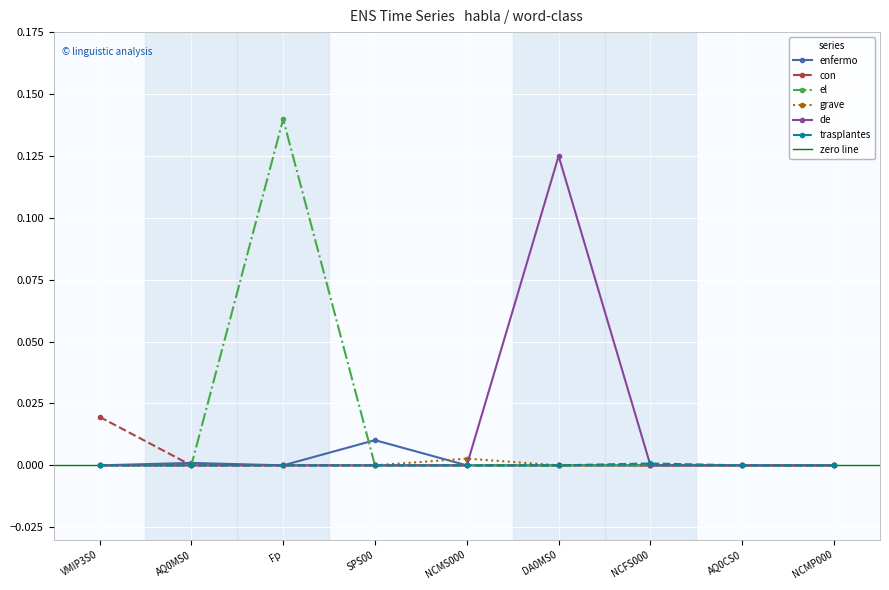

Reading right to left, what are all the values shown in this chart?

enfermo: 0.0	0.0	0.0	0.0	0.0	0.0	0.0	0.0	0.0
con: 0.0	0.0	0.0	0.0	0.0	0.0	0.0	0.0	0.0
el: 0.0	0.0	0.0	0.0	0.0	0.0	0.1	0.0	0.0
grave: 0.0	0.0	0.0	0.0	0.0	0.0	0.0	0.0	0.0
de: 0.0	0.0	0.0	0.1	0.0	0.0	0.0	0.0	0.0
trasplantes: 0.0	0.0	0.0	0.0	0.0	0.0	0.0	0.0	0.0